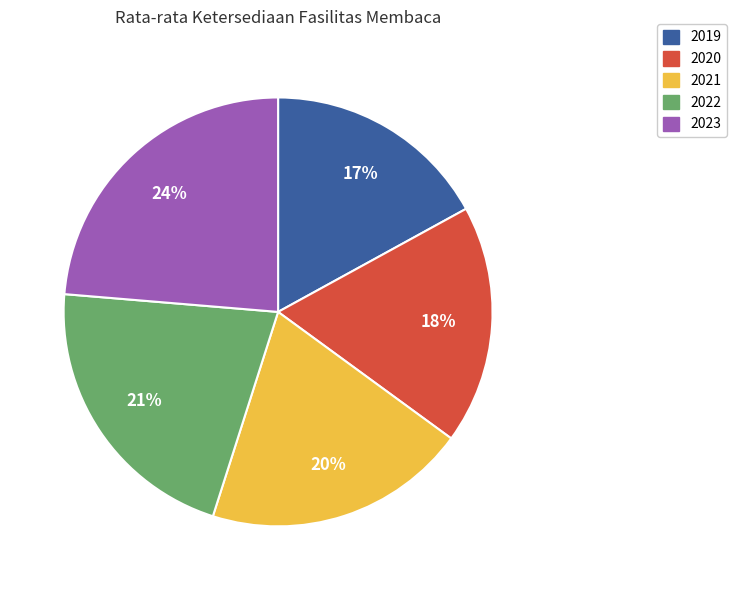

What is the smallest slice in the pie chart?

2019